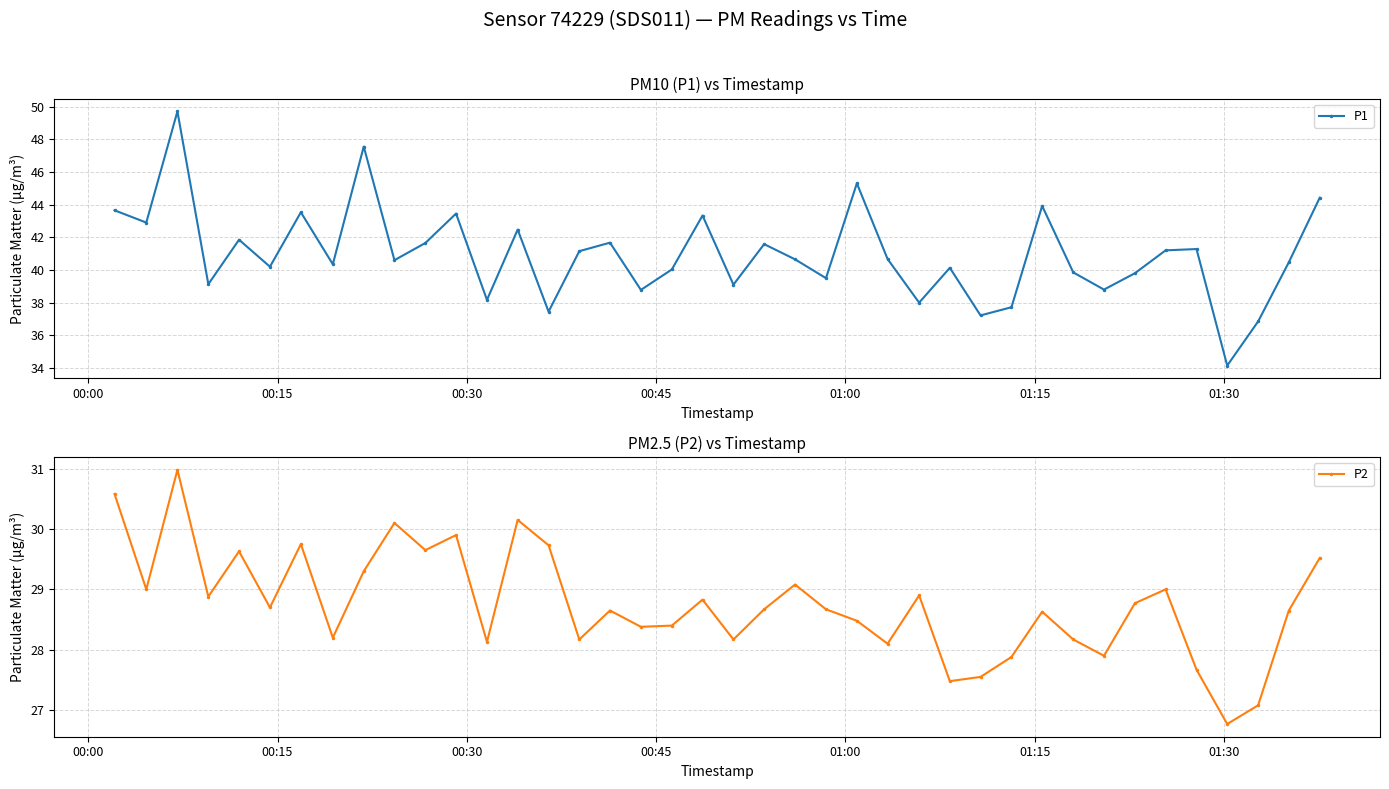

What is the value of the P1 point at the 27th from the left?

38.0